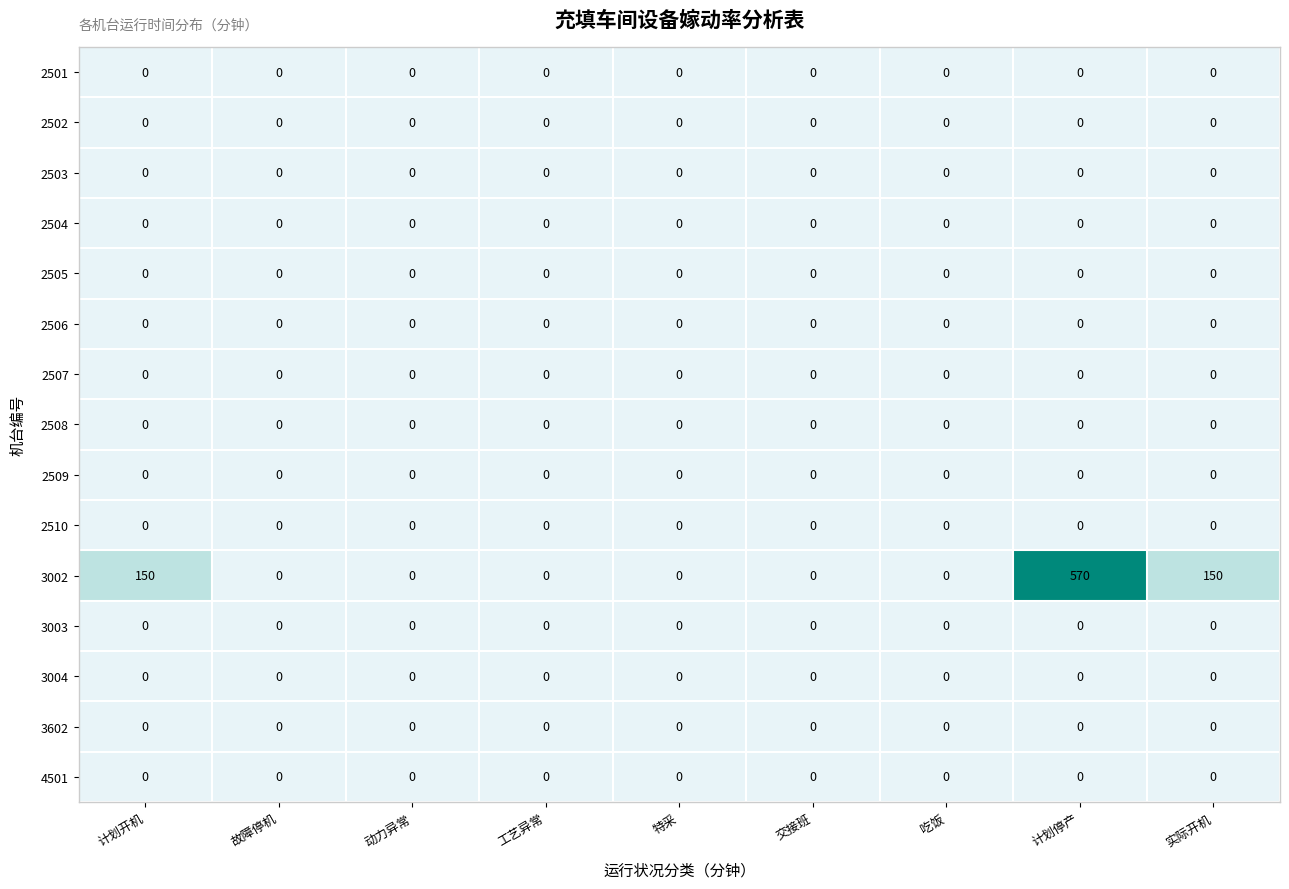

Which series has the widest spread of values?

3002